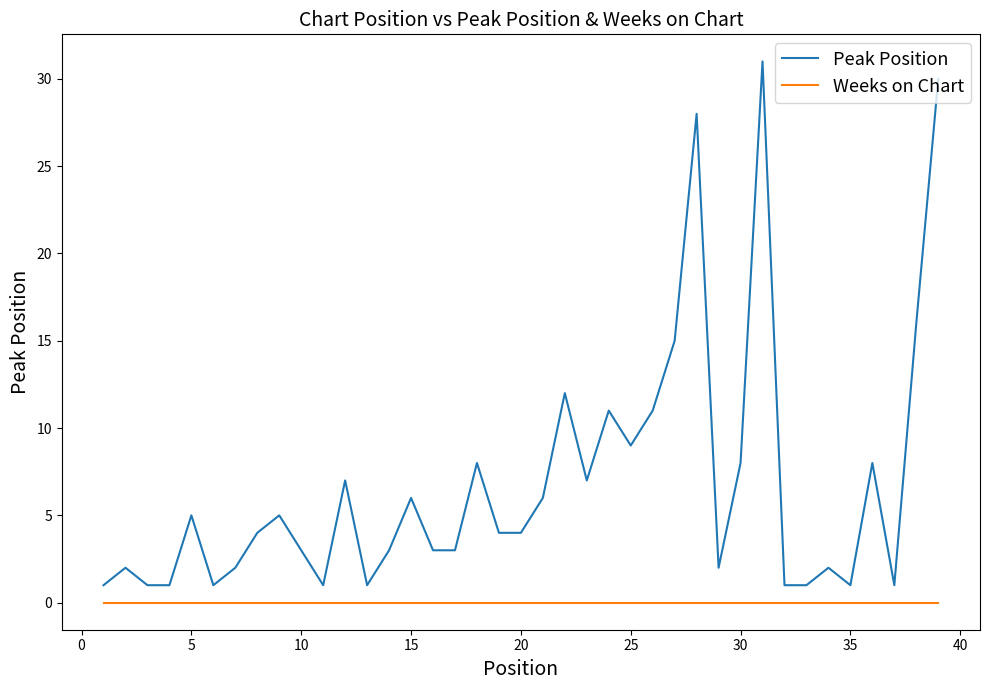

Which series has the largest total across all categories?

Peak Position